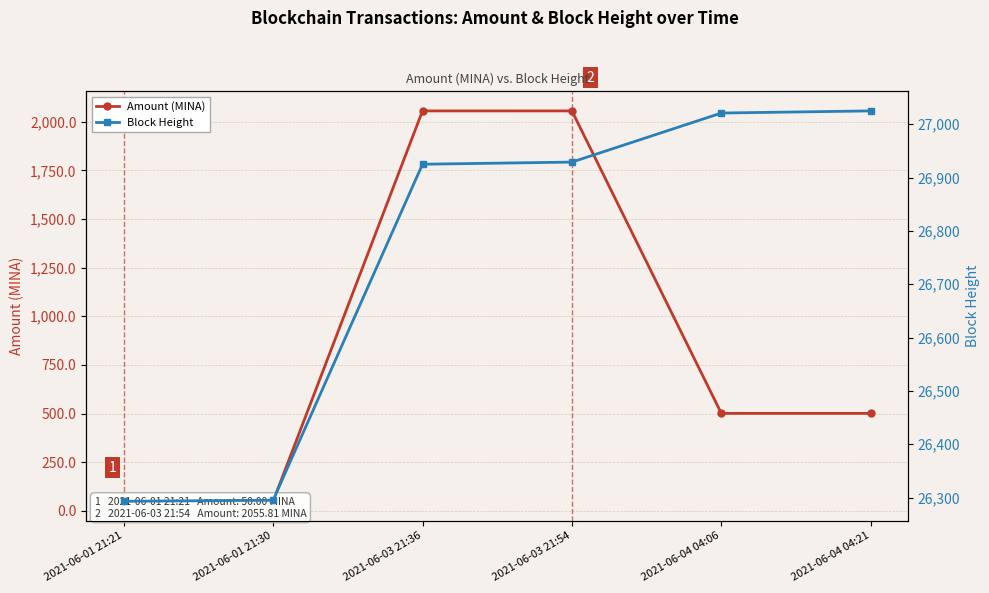

True or false: Block Height and Amount (MINA) intersect in this chart.

False